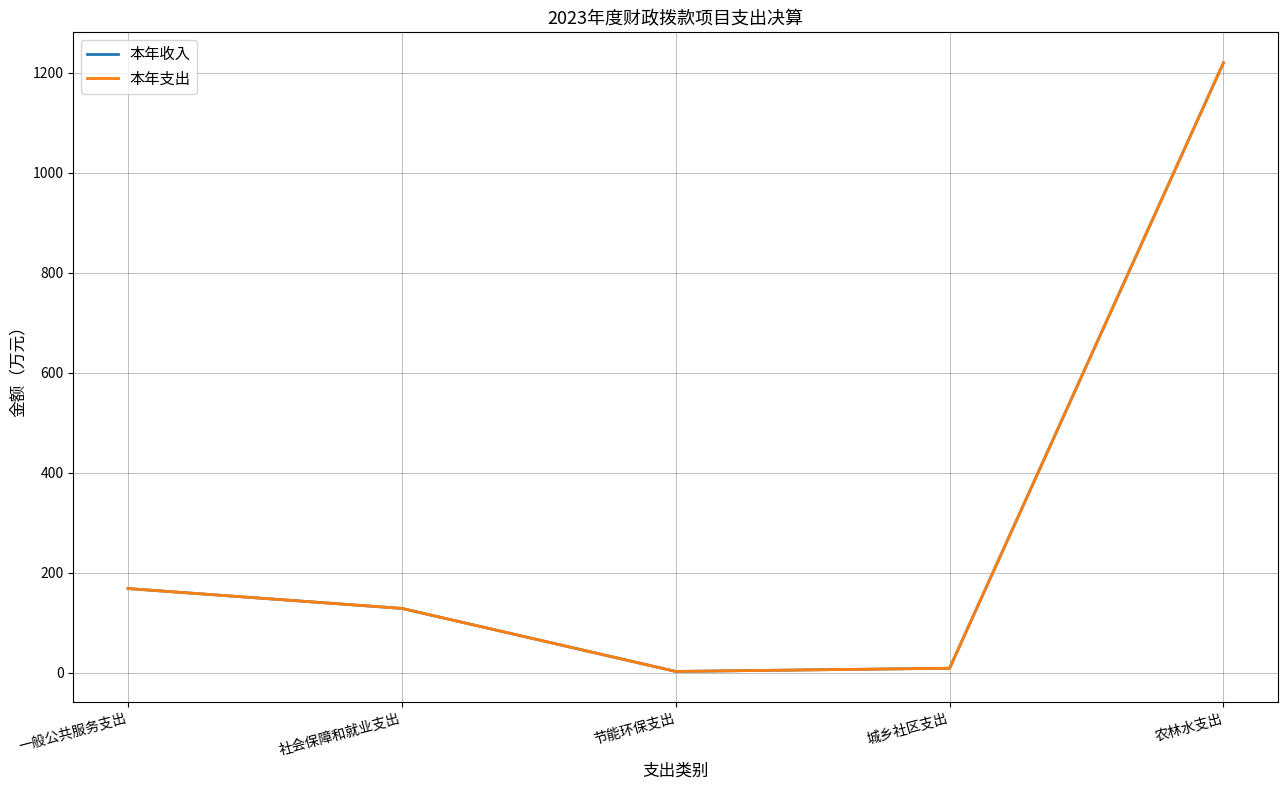

Does the chart display data point markers on the line(s)?

No